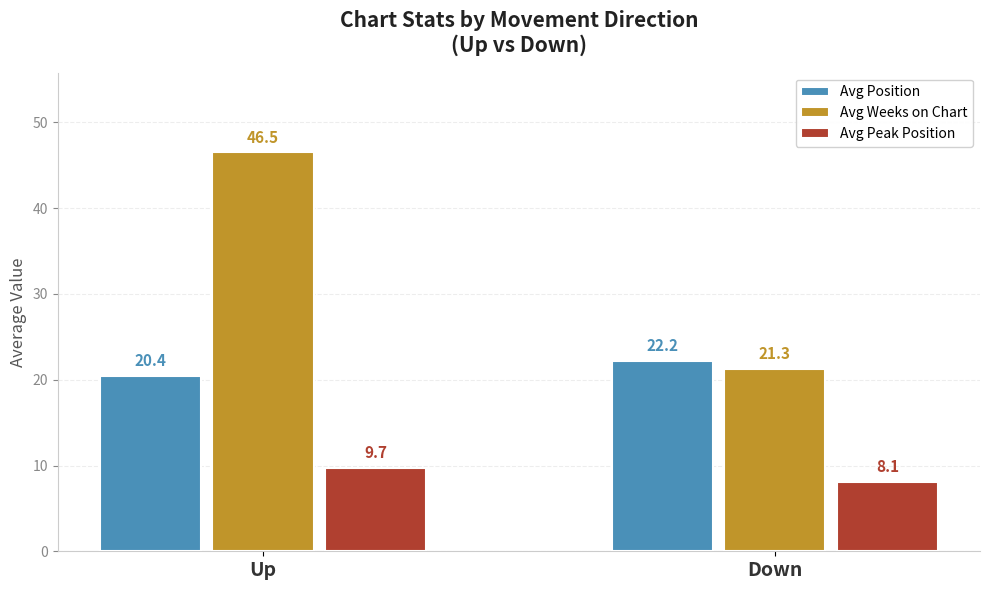

What are all the series names shown in the legend?

Avg Position, Avg Weeks on Chart, Avg Peak Position